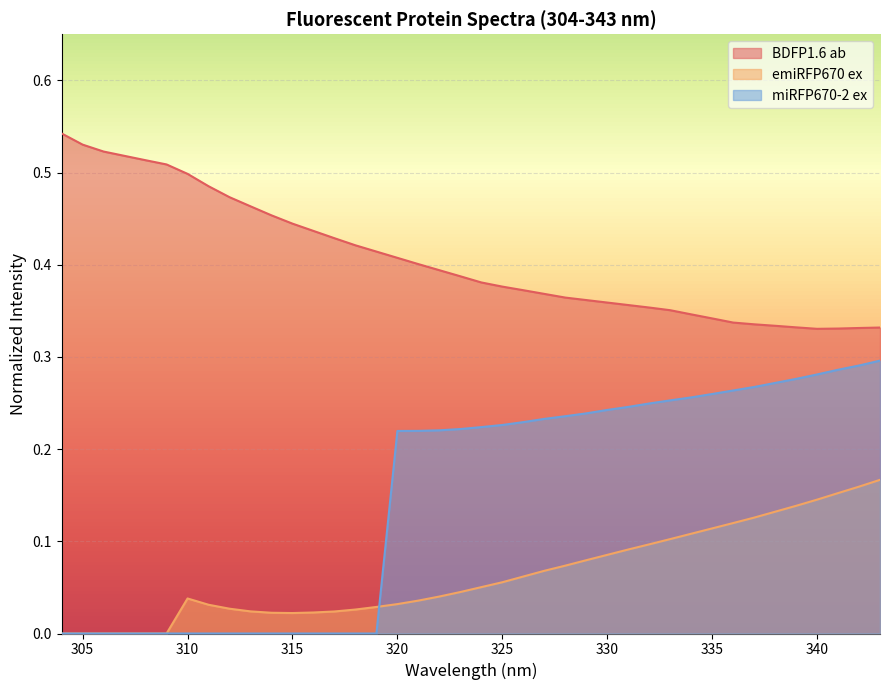

Reading left to right, transcribe all the data shown in this chart.

BDFP1.6 ab: 0.5	0.5	0.5	0.5	0.5	0.5	0.5	0.5	0.5	0.5	0.5	0.4	0.4	0.4	0.4	0.4	0.4	0.4	0.4	0.4	0.4	0.4	0.4	0.4	0.4	0.4	0.4	0.4	0.4	0.4	0.3	0.3	0.3	0.3	0.3	0.3	0.3	0.3	0.3	0.3
emiRFP670 ex: 0.0	0.0	0.0	0.0	0.0	0.0	0.0	0.0	0.0	0.0	0.0	0.0	0.0	0.0	0.0	0.0	0.0	0.0	0.0	0.0	0.1	0.1	0.1	0.1	0.1	0.1	0.1	0.1	0.1	0.1	0.1	0.1	0.1	0.1	0.1	0.1	0.1	0.2	0.2	0.2
miRFP670-2 ex: 0.0	0.0	0.0	0.0	0.0	0.0	0.0	0.0	0.0	0.0	0.0	0.0	0.0	0.0	0.0	0.0	0.2	0.2	0.2	0.2	0.2	0.2	0.2	0.2	0.2	0.2	0.2	0.2	0.2	0.3	0.3	0.3	0.3	0.3	0.3	0.3	0.3	0.3	0.3	0.3